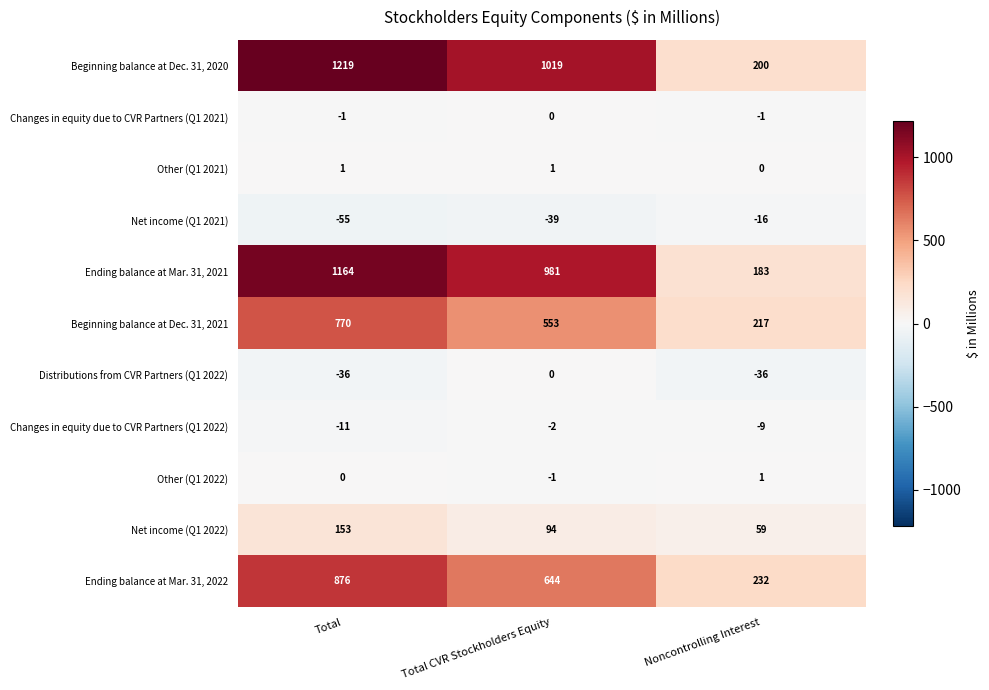

Between Total CVR Stockholders Equity and Noncontrolling Interest, which series saw the biggest shift?

Beginning balance at Dec. 31, 2020